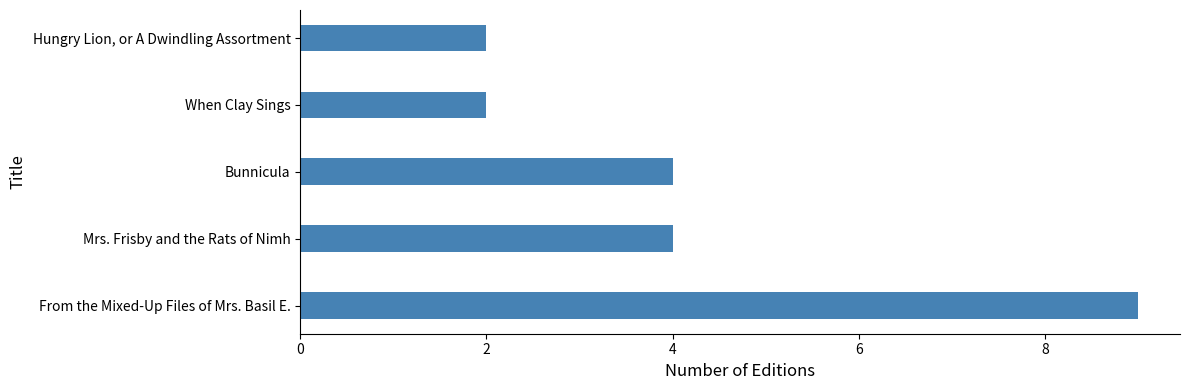

What value does the data have at From the Mixed-Up Files of Mrs. Basil E.?

9